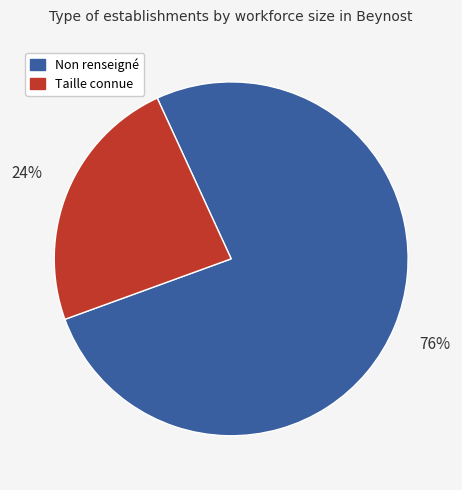

To the nearest percent, what is the average slice percentage?

50%